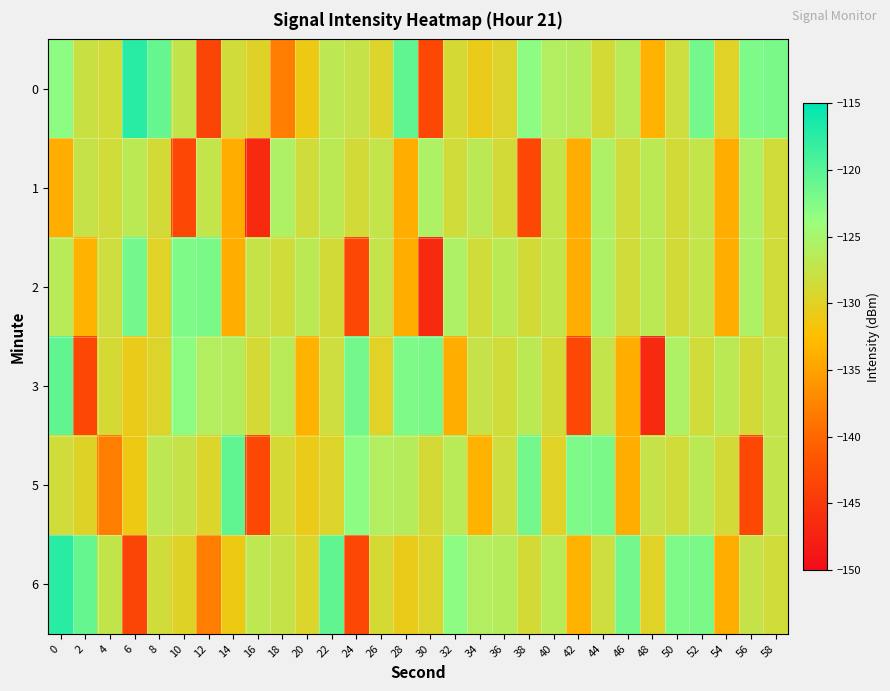

At 44, list the series in order from largest to smallest.

5, 1, 2, 3, 6, 0